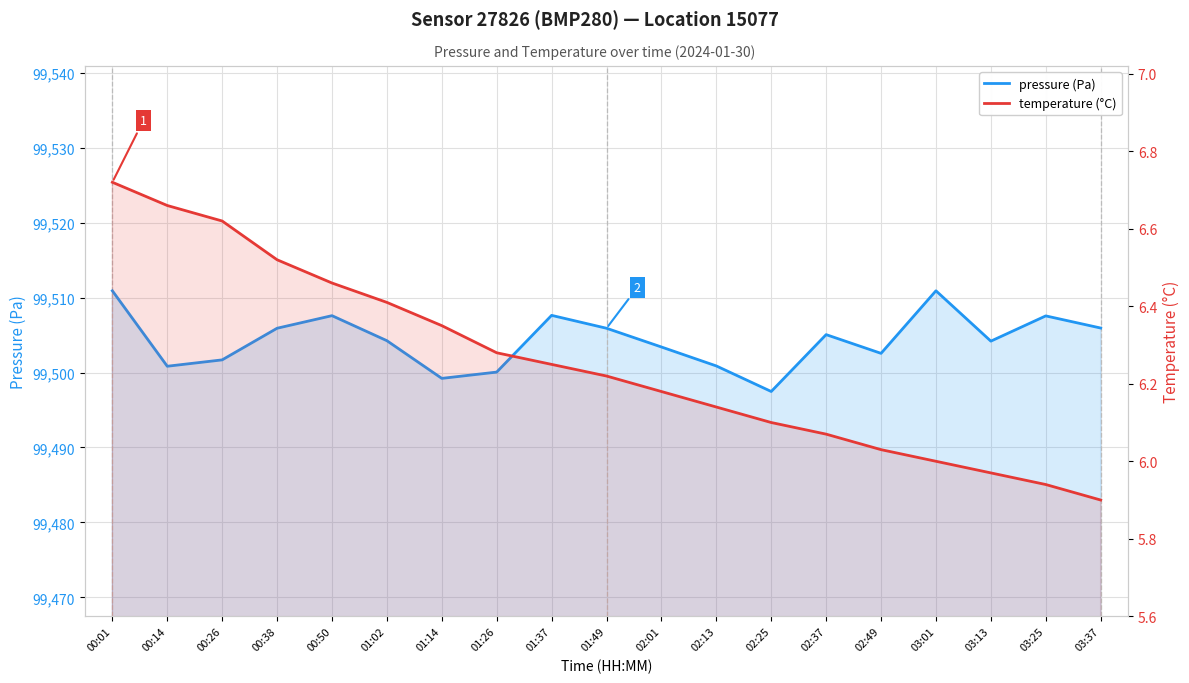

What is the difference between the second highest and second lowest values in the temperature (°C) series?

0.7